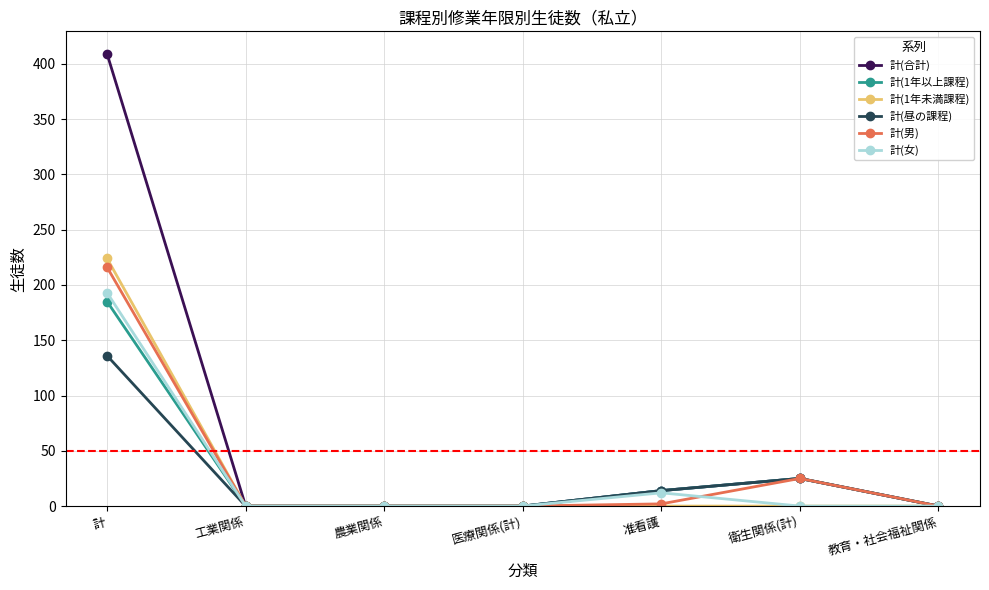

How many values in the 計(昼の課程) series exceed 0?

3